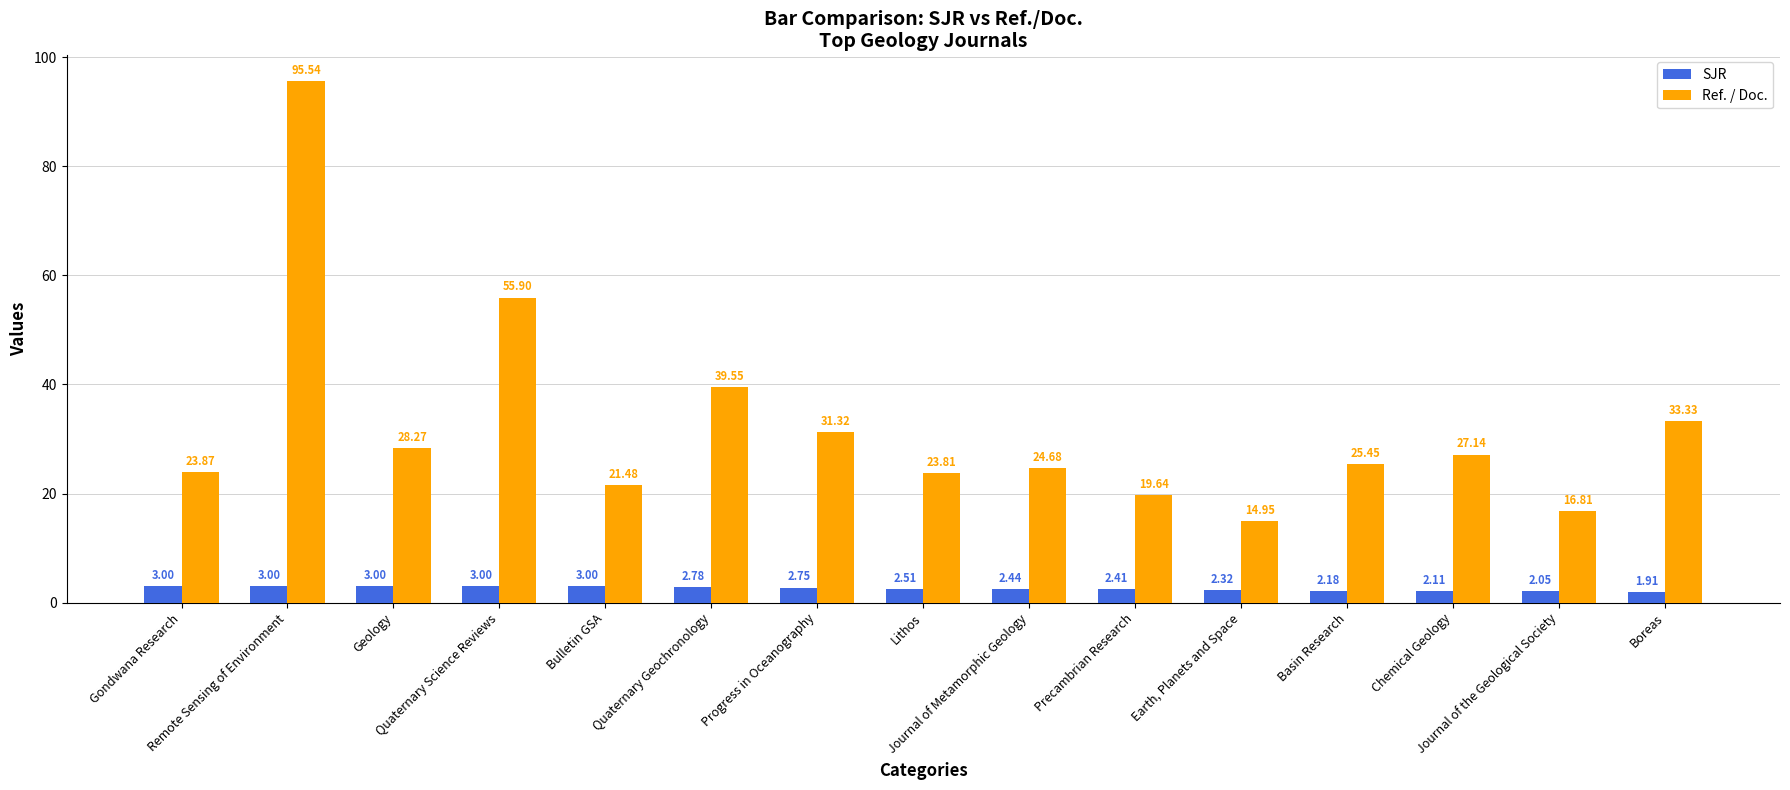

List the series in order of their peak value, lowest first.

SJR, Ref. / Doc.